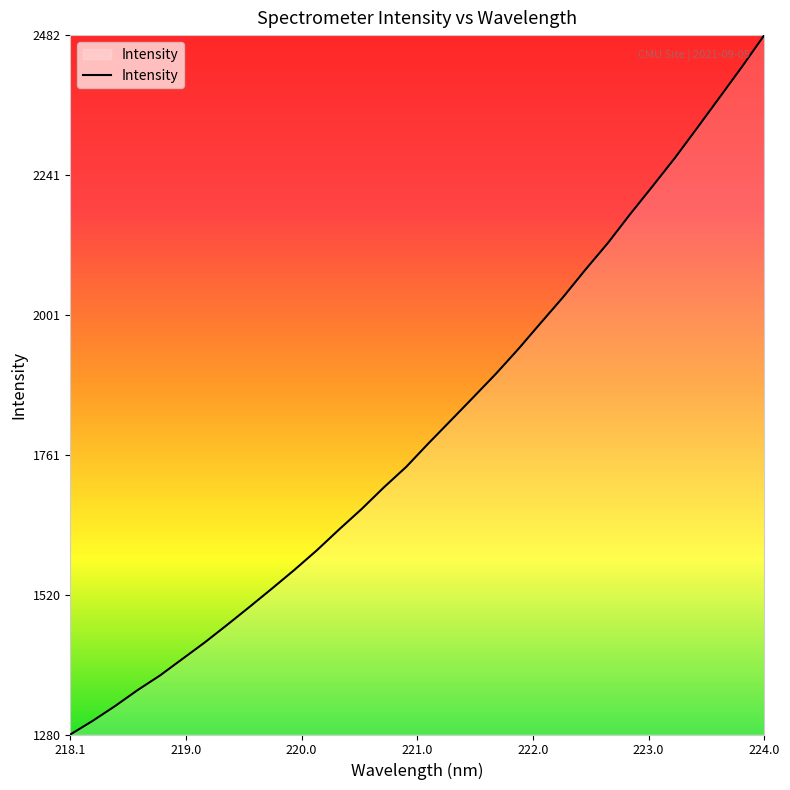

What is the sum of all values?

57694.9